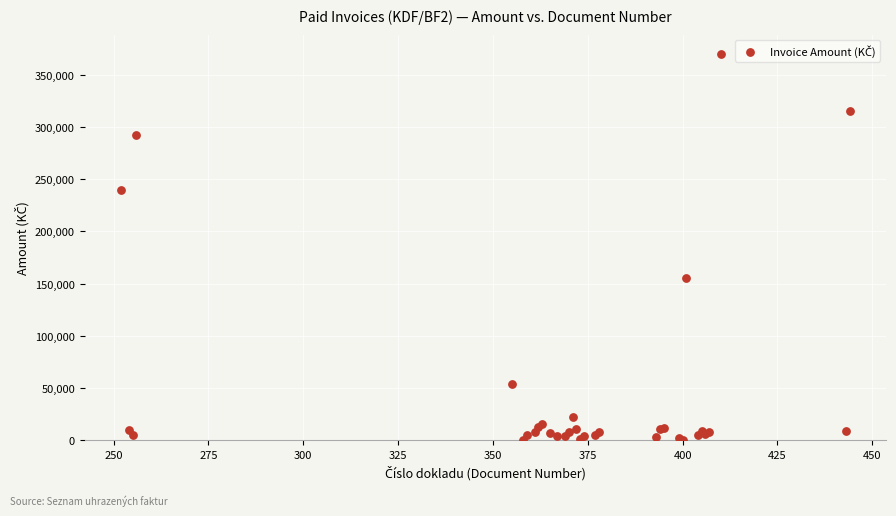

What Y value in the scatter plot is closest to 185100?

155262.4